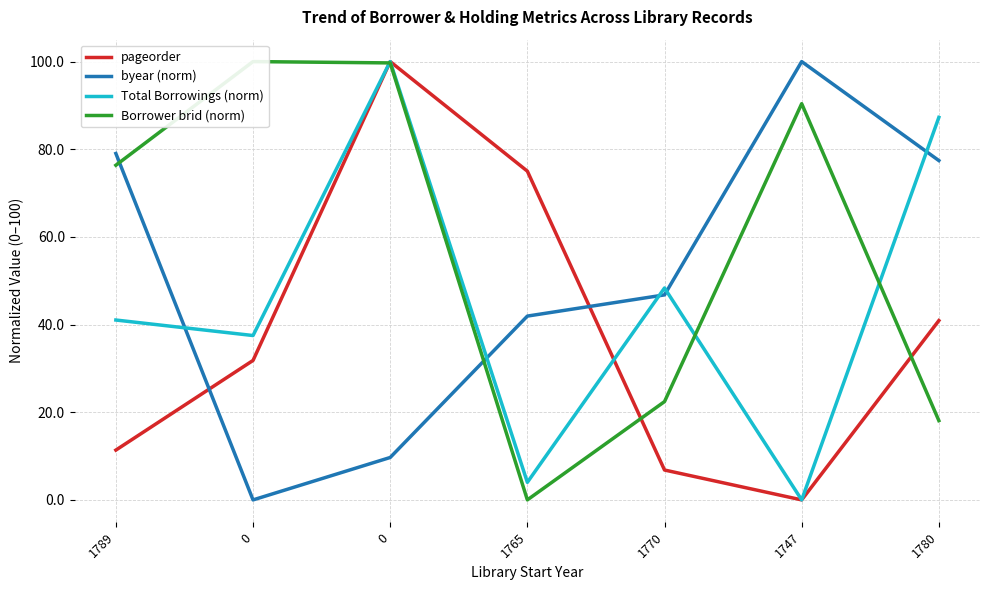

At how many categories does at least one series exceed 42?

7